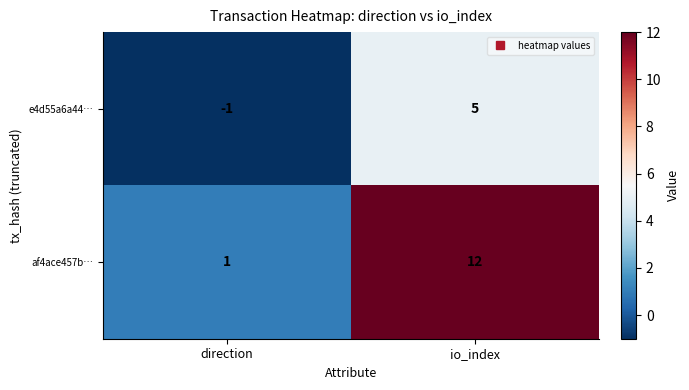

Rank the series by their average value, from lowest to highest.

e4d55a6a44…, af4ace457b…